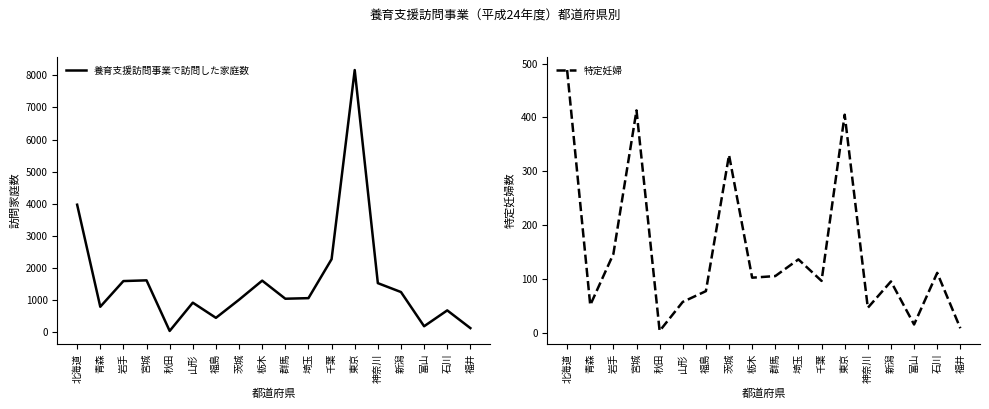

True or false: 養育支援訪問事業で訪問した家庭数 and 特定妊婦 cross at least once.

False